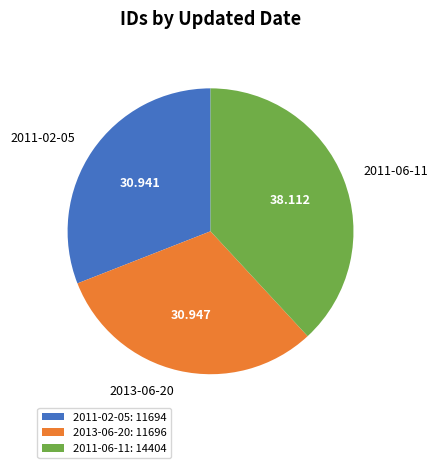

How many segments does this pie chart have?

3